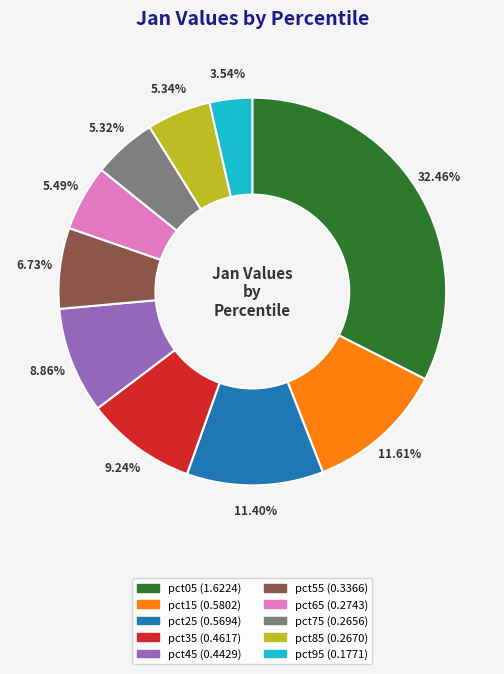

Does any single category account for the majority?

No